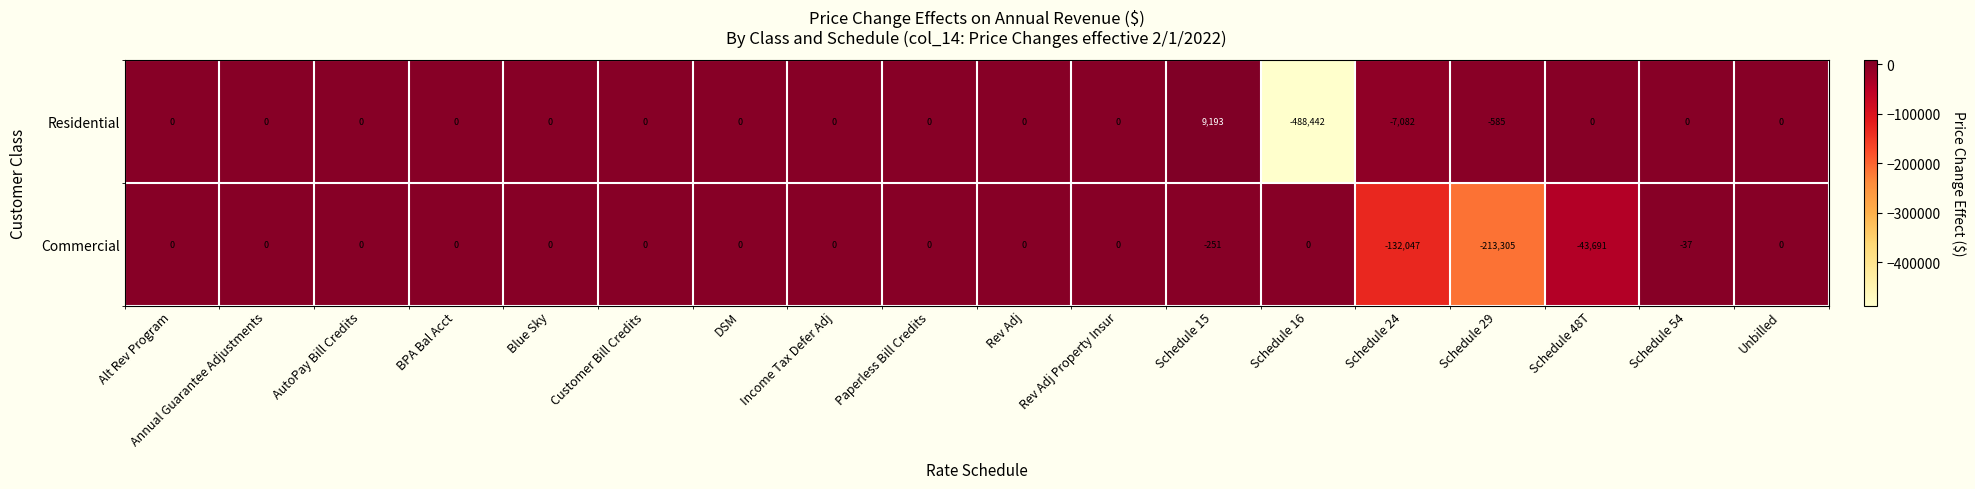

Which series has the largest range (max minus min)?

row_0